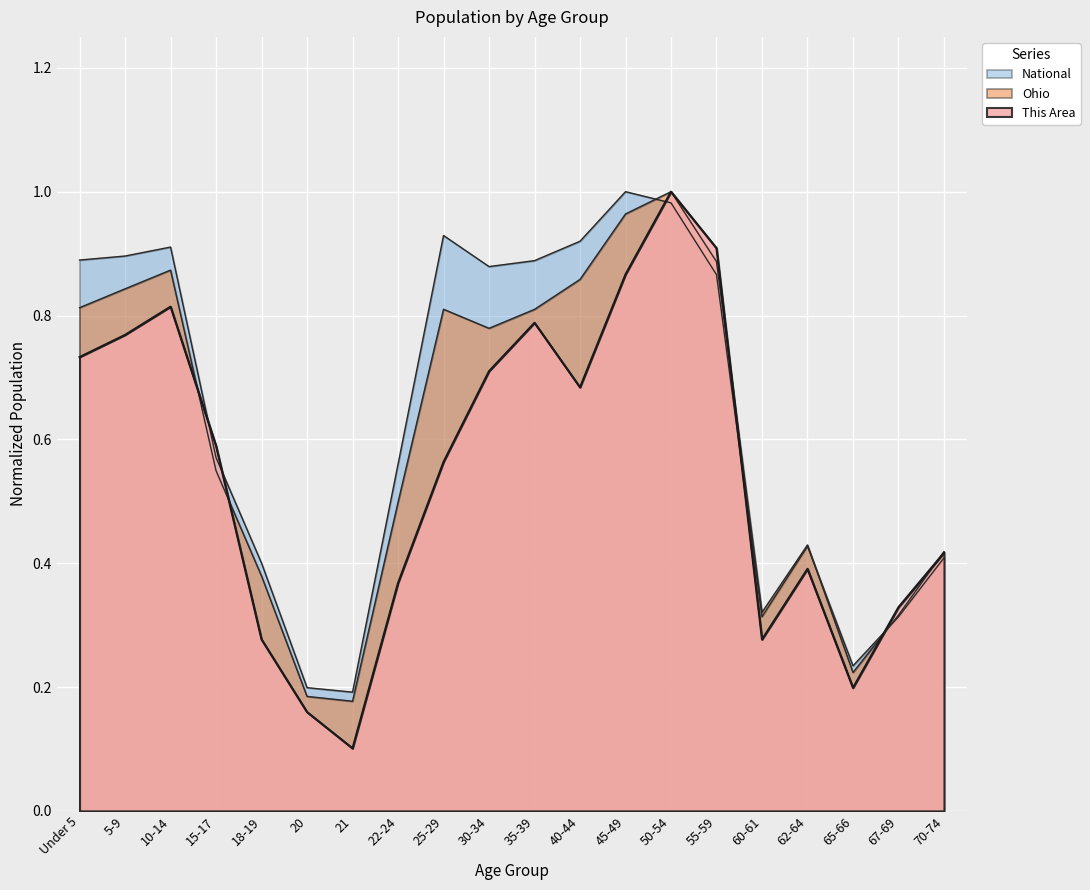

Reading left to right, extract all data points from this chart.

This Area: 0.7	0.8	0.8	0.6	0.3	0.2	0.1	0.4	0.6	0.7	0.8	0.7	0.9	1.0	0.9	0.3	0.4	0.2	0.3	0.4
Ohio: 0.8	0.8	0.9	0.5	0.4	0.2	0.2	0.5	0.8	0.8	0.8	0.9	1.0	1.0	0.9	0.3	0.4	0.2	0.3	0.4
National: 0.9	0.9	0.9	0.6	0.4	0.2	0.2	0.6	0.9	0.9	0.9	0.9	1.0	1.0	0.9	0.3	0.4	0.2	0.3	0.4